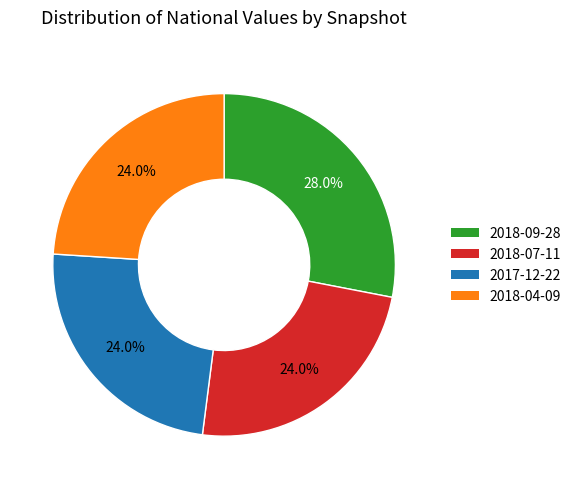

What is the ratio of the value at 2017-12-22 to the value at 2018-09-28?

0.9